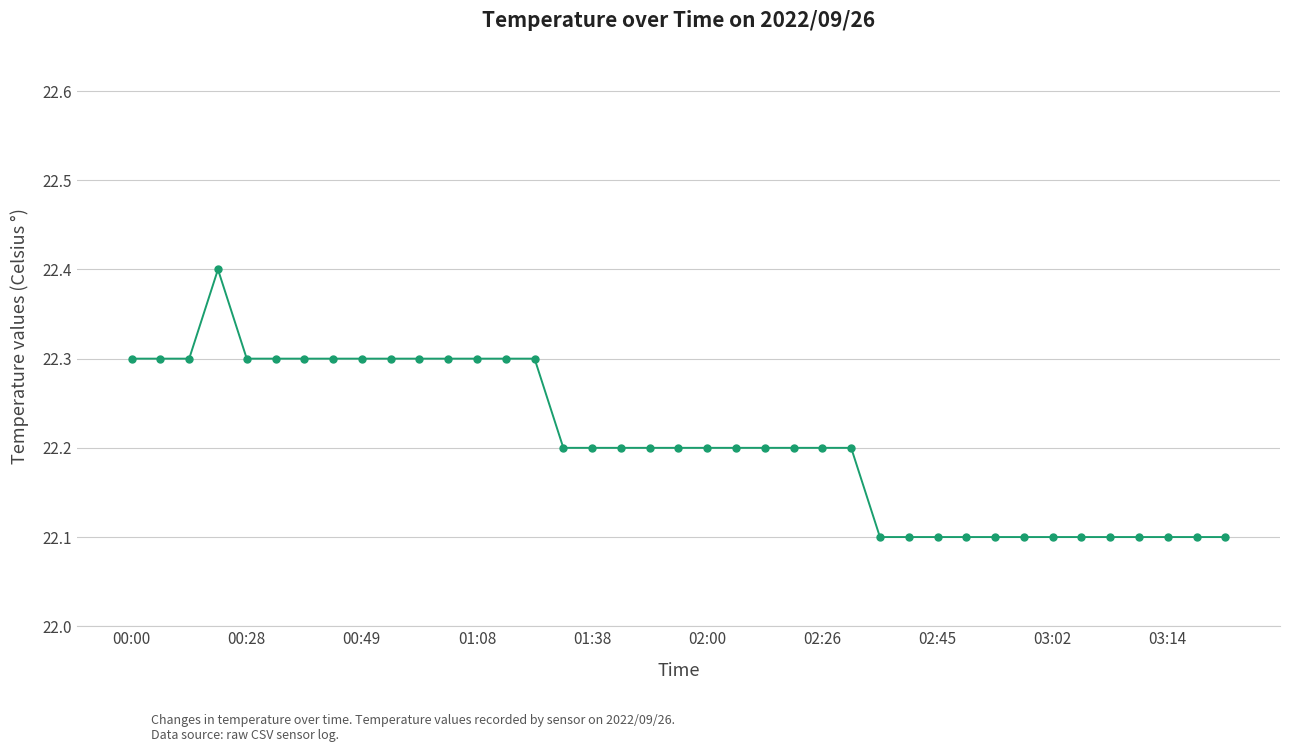

What is the value of the 21st point from the left?

22.2